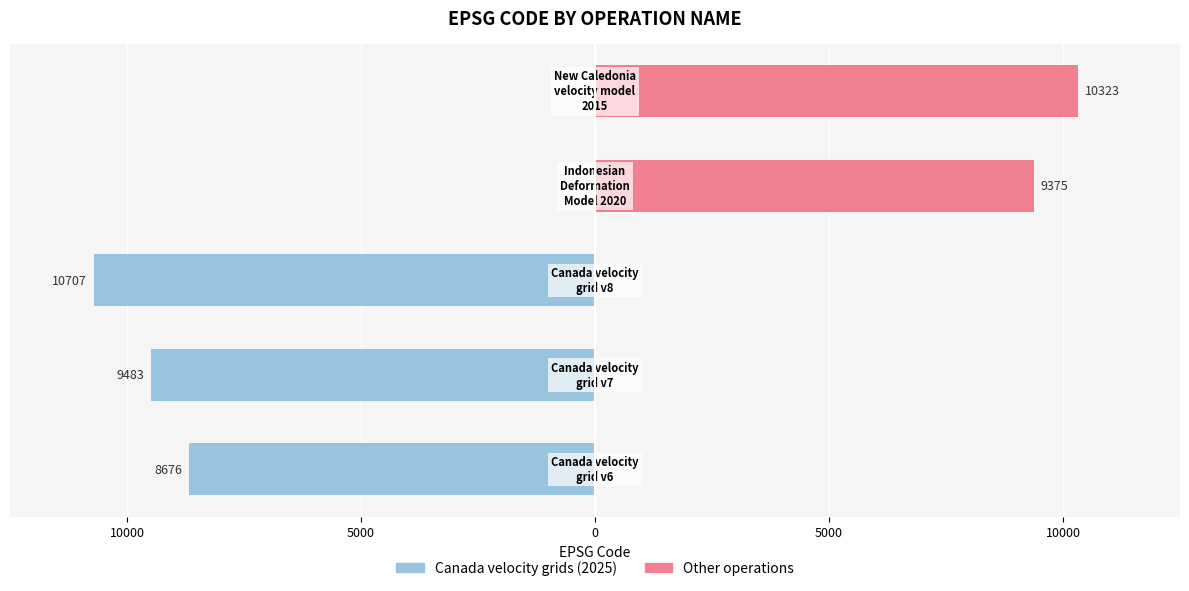

How many bars are there in total?

5